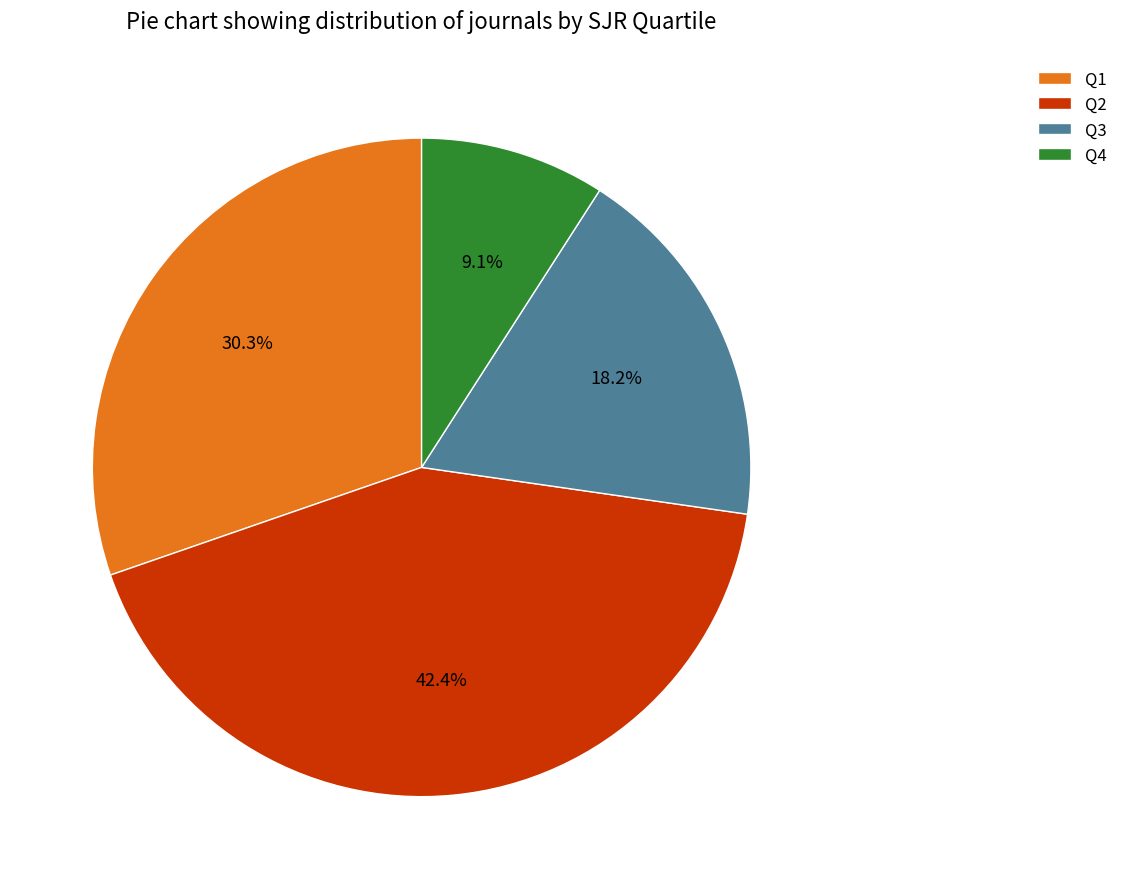

Combined, what portion of the pie is Q2 and Q1?

72.7%